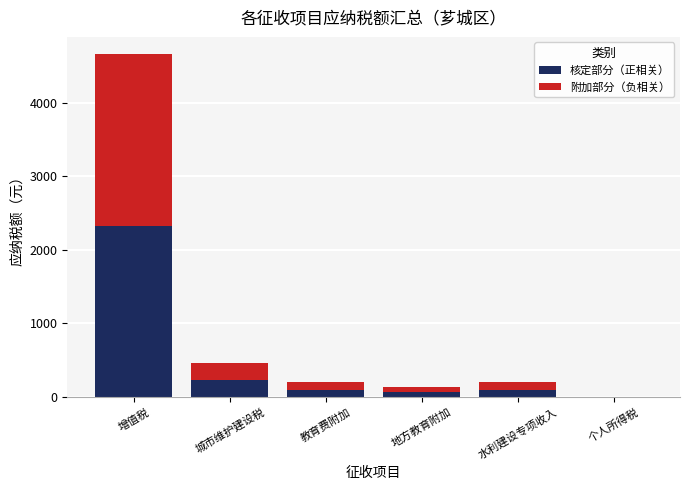

The 核定部分（正相关） series shows 99.6 at 水利建设专项收入. True or false?

True